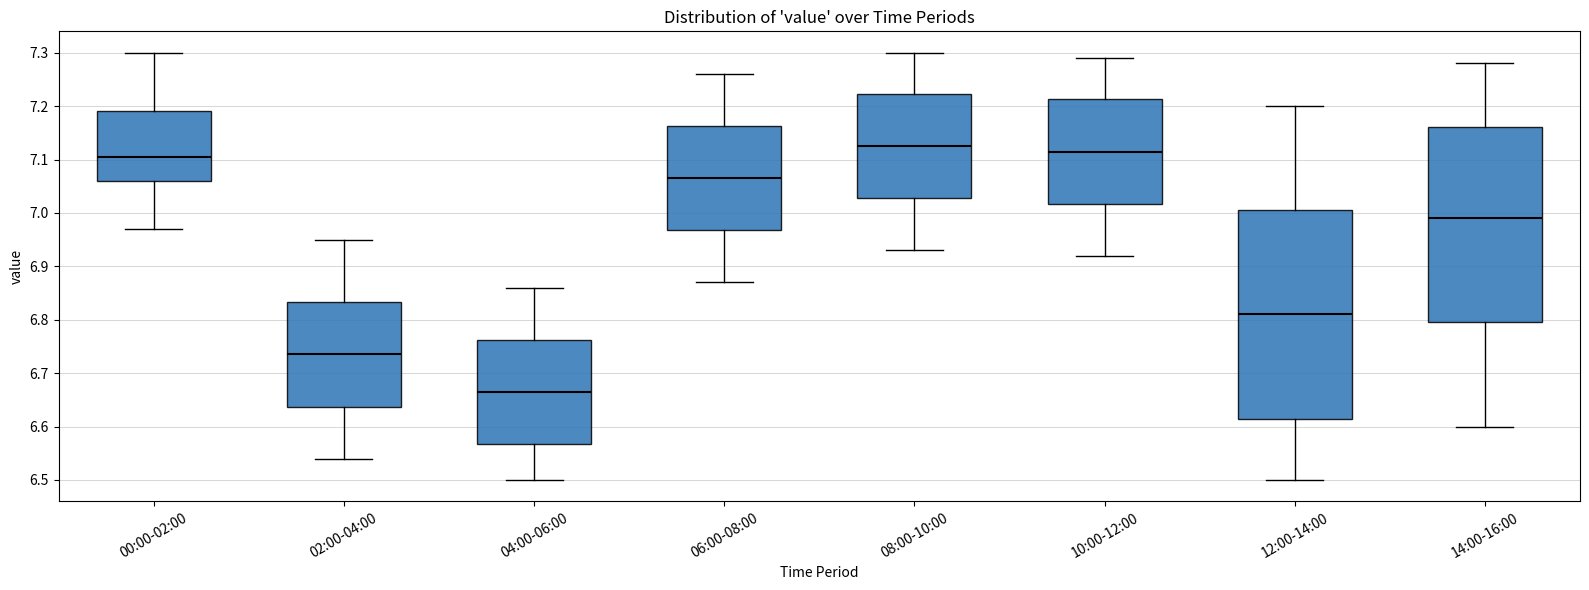

Which box's median line is the lowest?

04:00-06:00